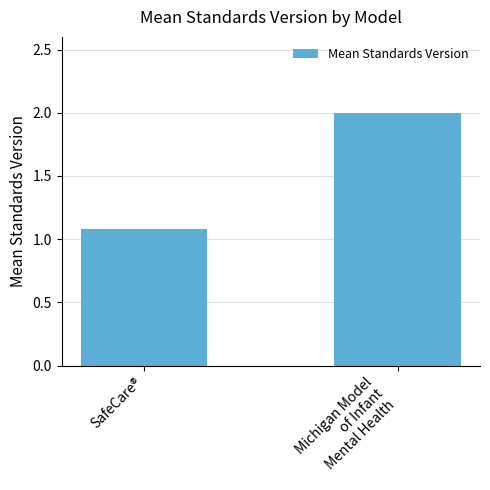

How many bars are there in total?

2